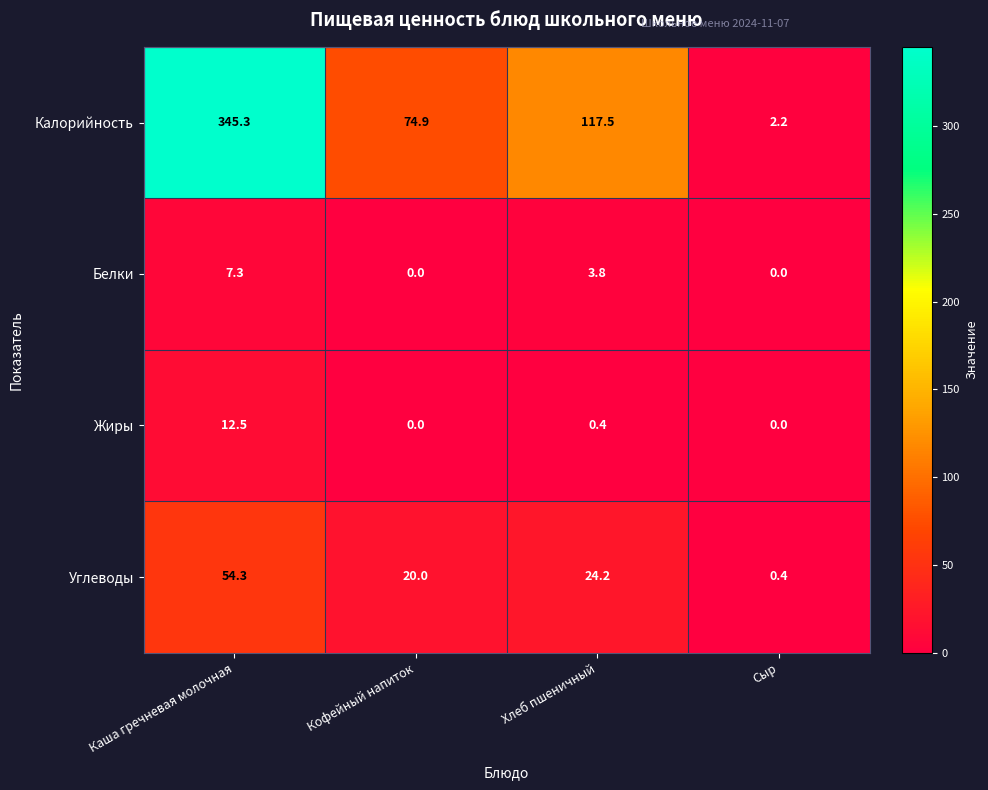

True or false: Калорийность has a value of 117.5 at Хлеб пшеничный.

True